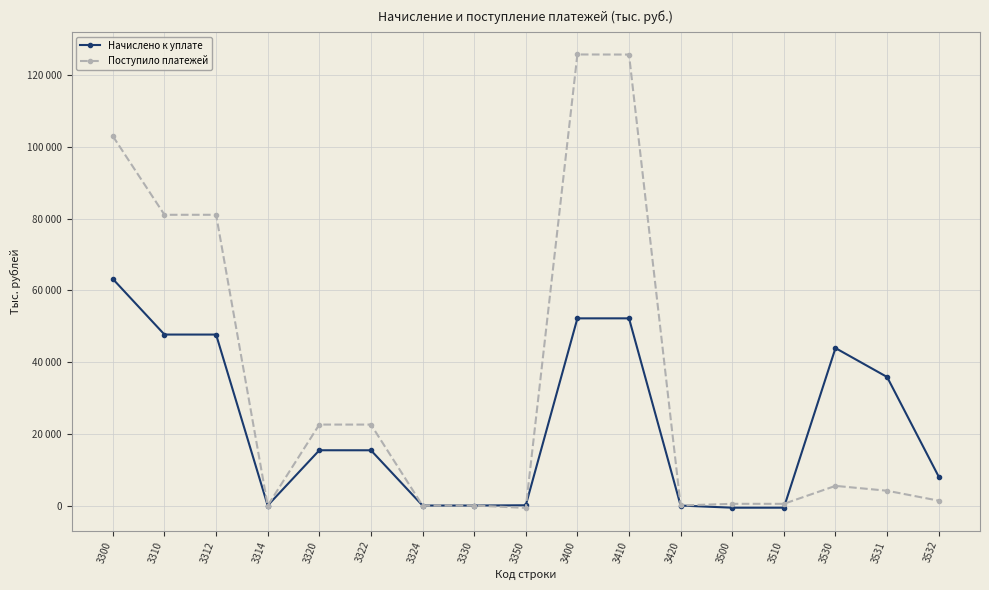

Does the chart display data point markers on the line(s)?

Yes